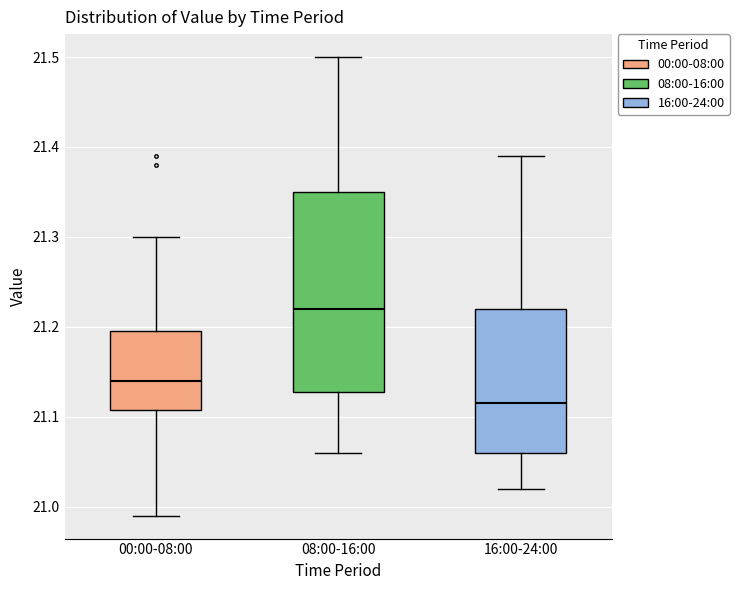

Reading left to right, read every box against the y-axis: the position of its median line, the range the box covers, and the ends of its whiskers. The values are not printed on the chart, so give them approximately, as read against the axis.

00:00-08:00: median 21.14, box 21.11 to 21.20, whiskers 20.99 to 21.30
08:00-16:00: median 21.22, box 21.13 to 21.35, whiskers 21.06 to 21.50
16:00-24:00: median 21.12, box 21.06 to 21.22, whiskers 21.02 to 21.39